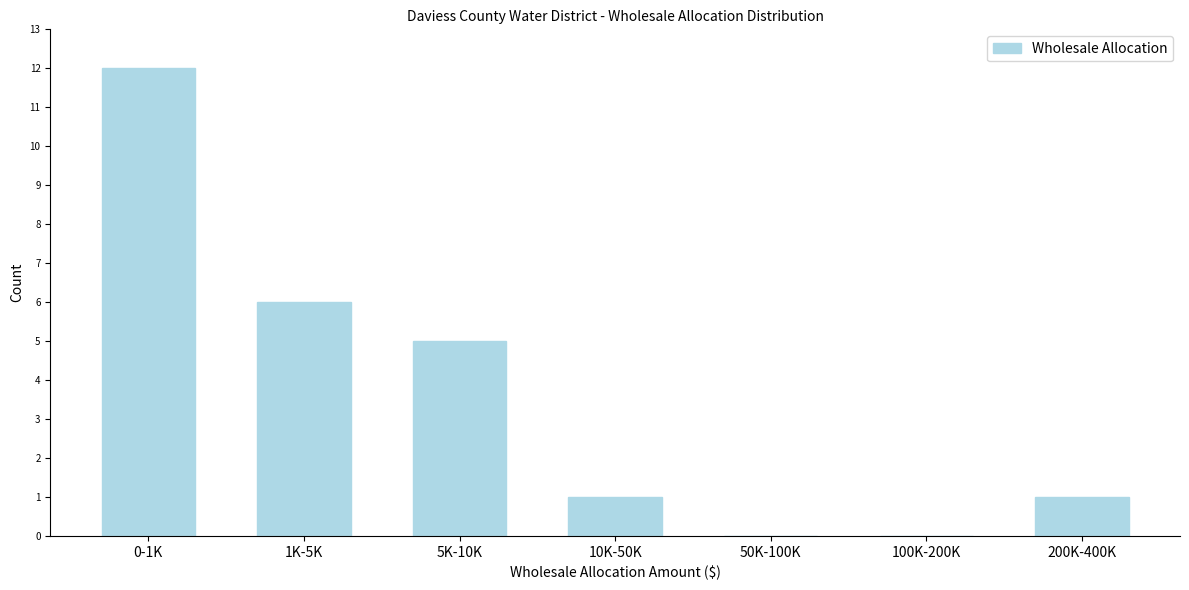

Reading right to left, list all the values displayed in this chart.

200K-400K=1	100K-200K=0	50K-100K=0	10K-50K=1	5K-10K=5	1K-5K=6	0-1K=12